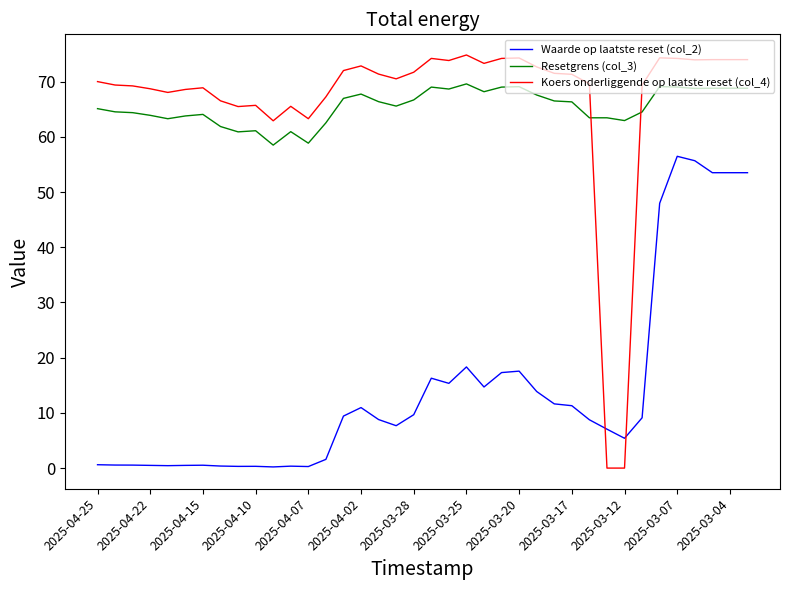

How many lines are shown in the chart?

3